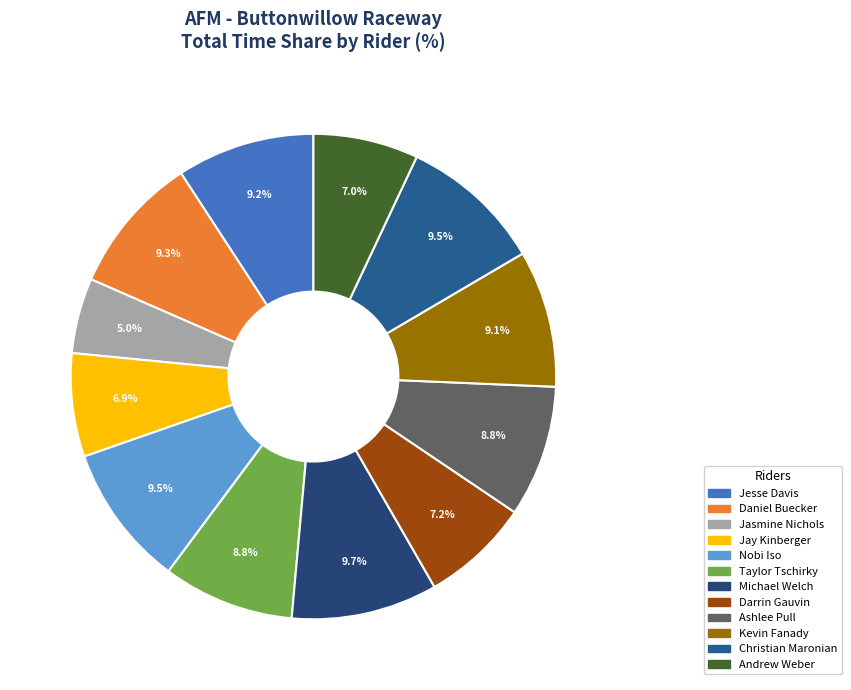

True or false: Jasmine Nichols accounts for 14% of the total.

False